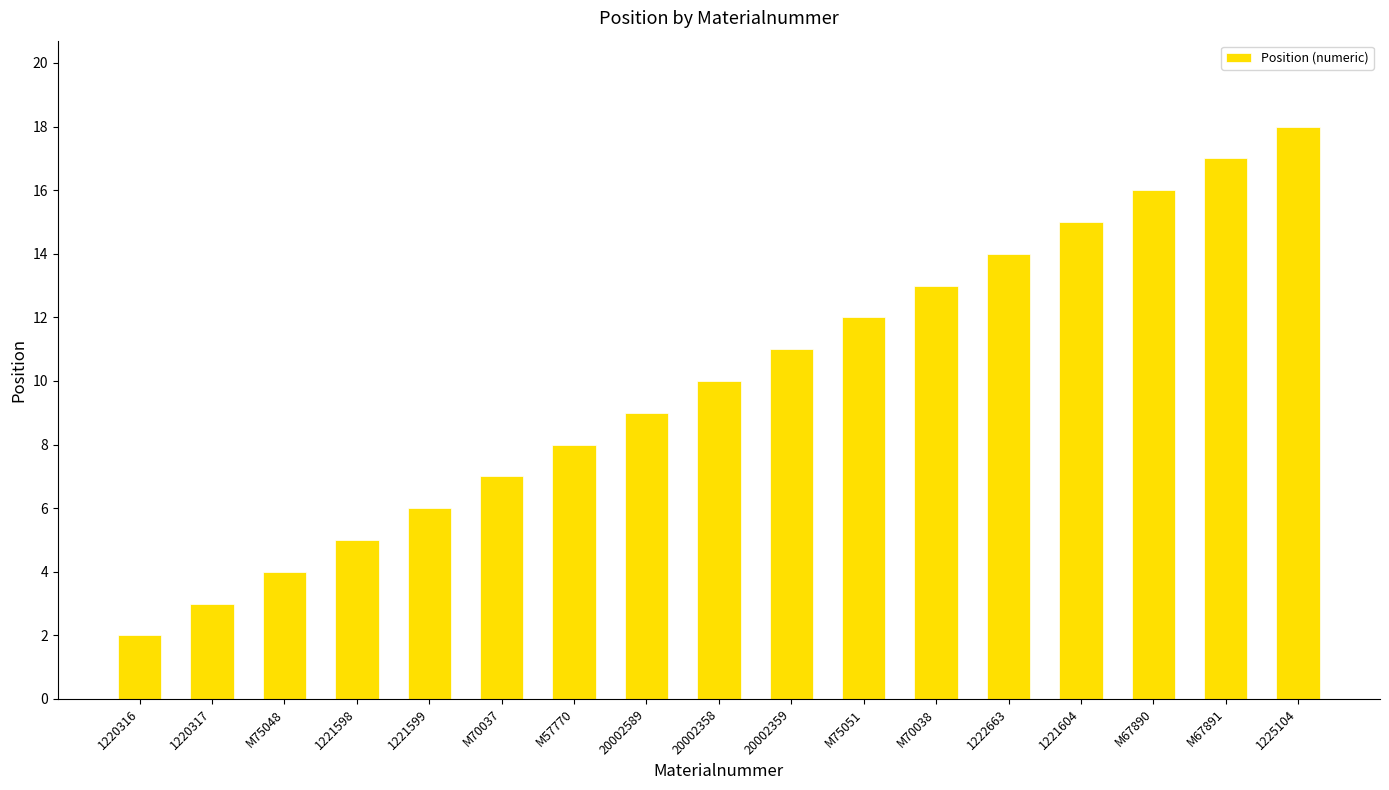

Where is the data nearest to the value 10?

20002358